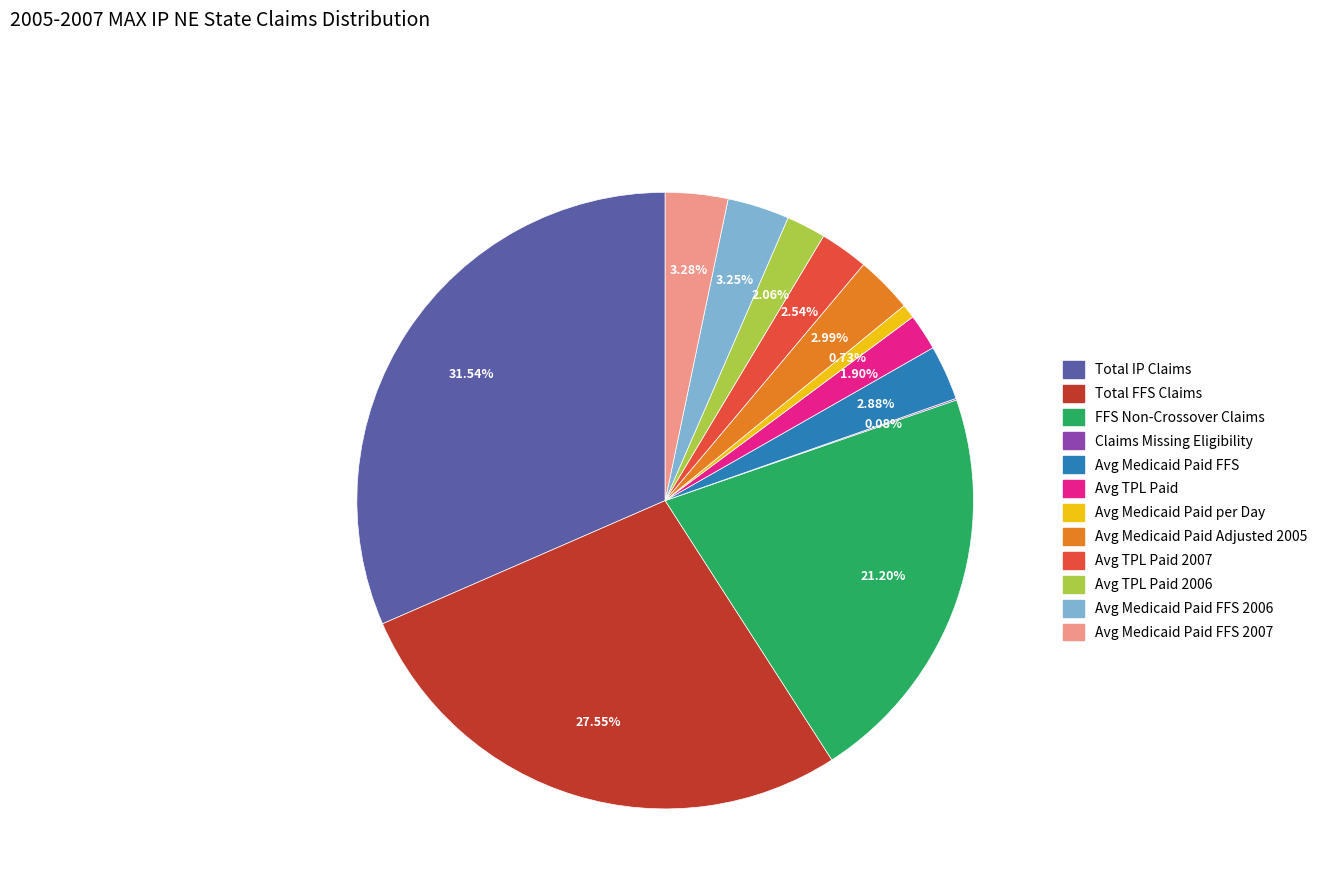

Is there a majority slice in this chart?

No